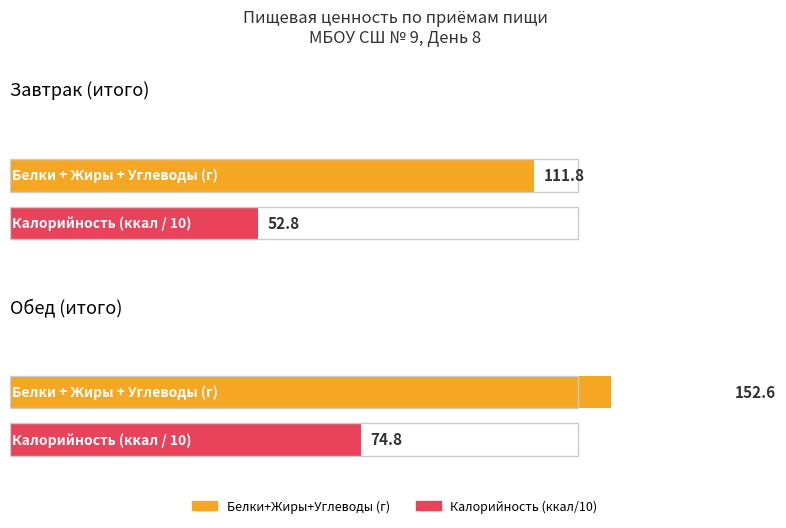

How many categories are shown in the chart?

2